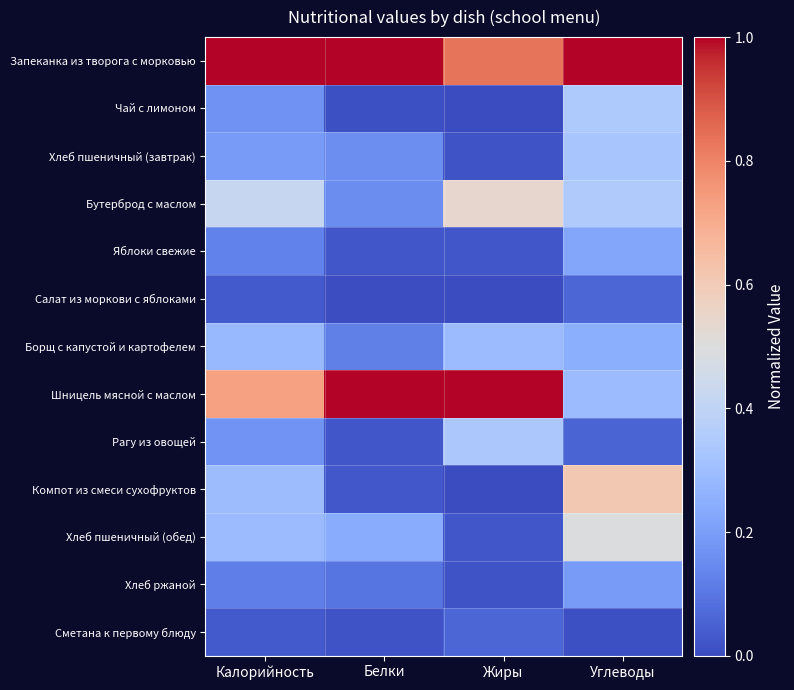

Reading left to right, transcribe all the data shown in this chart.

Запеканка из творога с морковью: Калорийность=1.0	Белки=1.0	Жиры=0.8	Углеводы=1.0
Чай с лимоном: Калорийность=0.2	Белки=0.0	Жиры=0.0	Углеводы=0.3
Хлеб пшеничный (завтрак): Калорийность=0.2	Белки=0.2	Жиры=0.0	Углеводы=0.3
Бутерброд с маслом: Калорийность=0.4	Белки=0.2	Жиры=0.5	Углеводы=0.4
Яблоки свежие: Калорийность=0.1	Белки=0.0	Жиры=0.0	Углеводы=0.2
Салат из моркови с яблоками: Калорийность=0.0	Белки=0.0	Жиры=0.0	Углеводы=0.1
Борщ с капустой и картофелем: Калорийность=0.3	Белки=0.1	Жиры=0.3	Углеводы=0.2
Шницель мясной с маслом: Калорийность=0.7	Белки=1.0	Жиры=1.0	Углеводы=0.3
Рагу из овощей: Калорийность=0.2	Белки=0.0	Жиры=0.3	Углеводы=0.1
Компот из смеси сухофруктов: Калорийность=0.3	Белки=0.0	Жиры=0.0	Углеводы=0.6
Хлеб пшеничный (обед): Калорийность=0.3	Белки=0.2	Жиры=0.0	Углеводы=0.5
Хлеб ржаной: Калорийность=0.1	Белки=0.1	Жиры=0.0	Углеводы=0.2
Сметана к первому блюду: Калорийность=0.0	Белки=0.0	Жиры=0.1	Углеводы=0.0